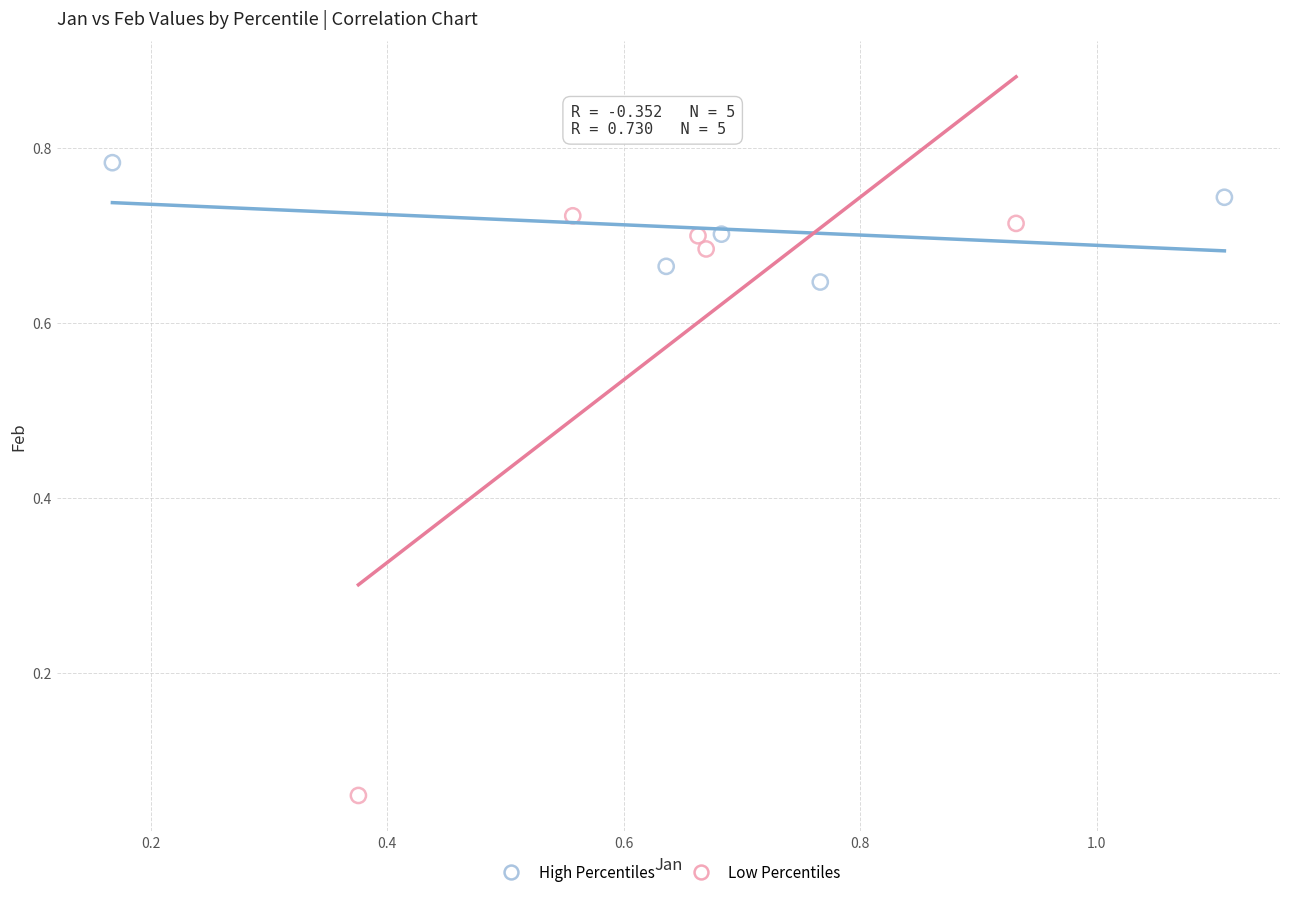

Which series contains the highest Y value?

High Percentiles